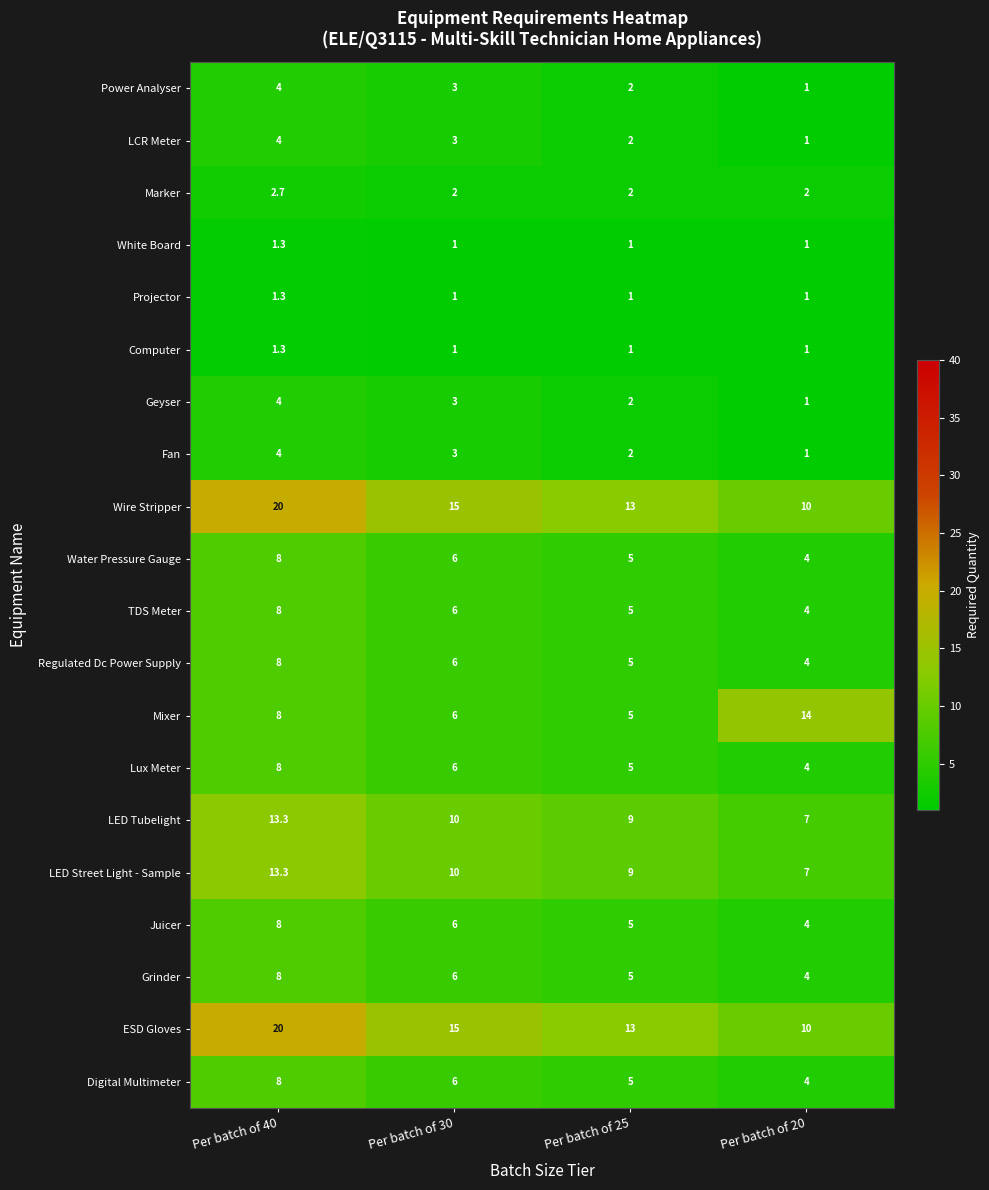

At how many categories does at least one series exceed 3?

4